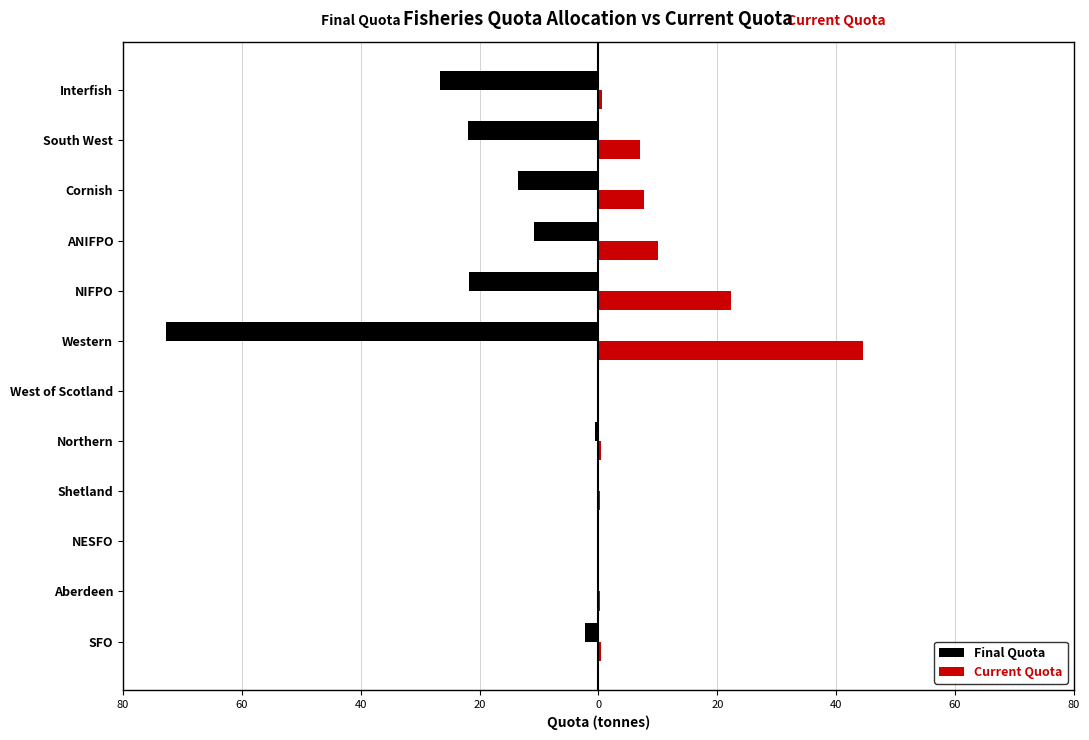

What are all the series names shown in the legend?

Final Quota, Current Quota